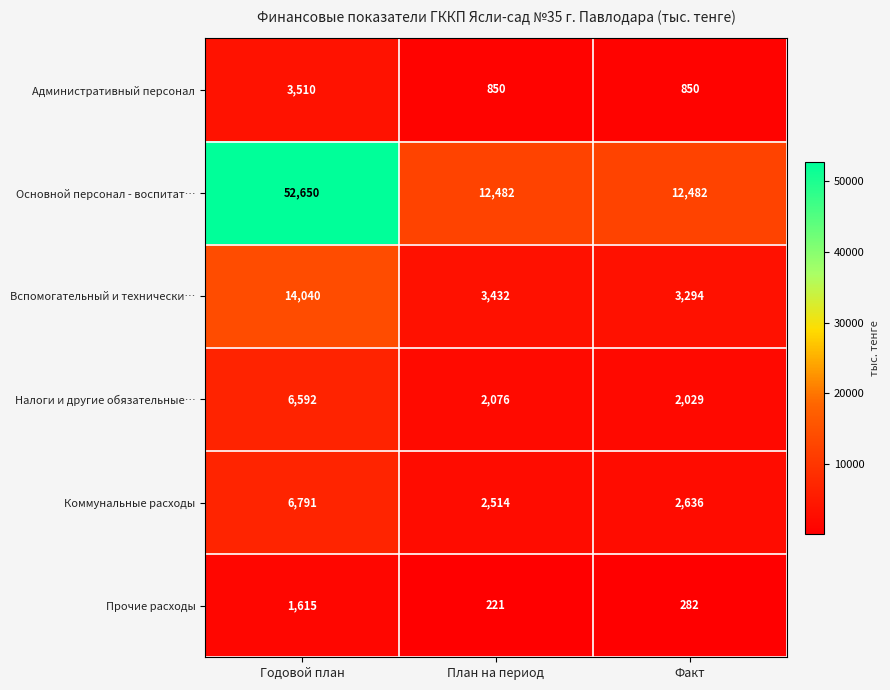

The Налоги и другие обязательные… series shows 2029 at Факт. True or false?

True